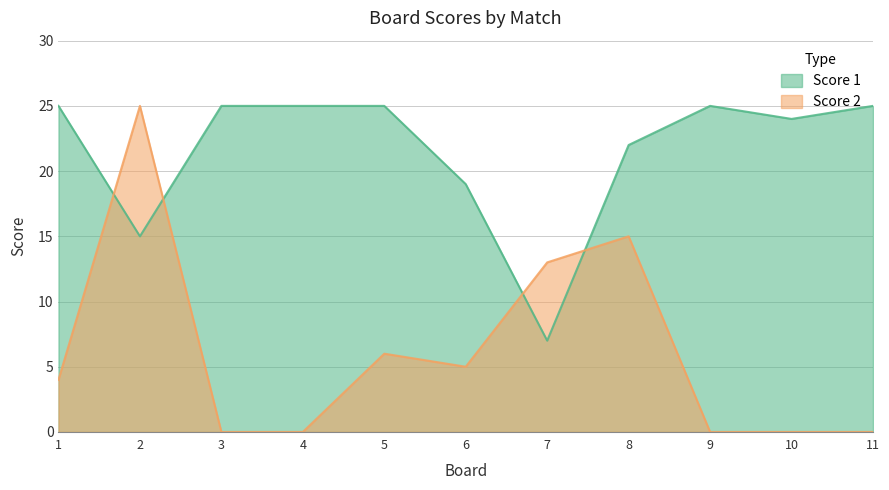

At which label does Score 2 first exceed 4?

2